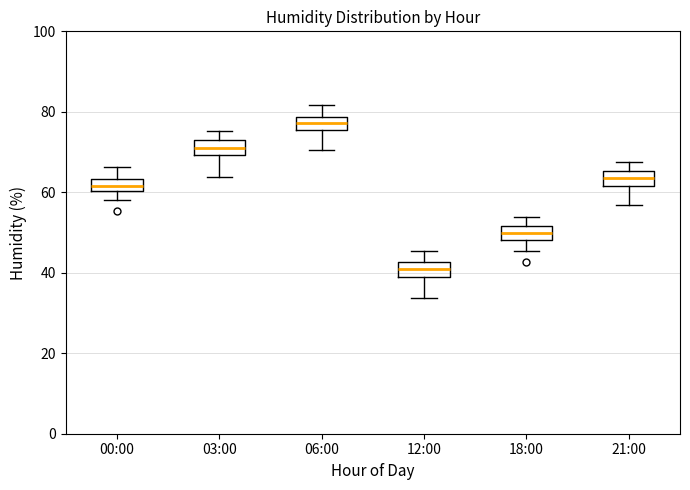

Reading left to right, read every box against the y-axis: the position of its median line, the range the box covers, and the ends of its whiskers. The values are not printed on the chart, so give them approximately, as read against the axis.

00:00: median 62, box 60 to 64, whiskers 58 to 66
03:00: median 72, box 70 to 74, whiskers 64 to 76
06:00: median 78 (inside the box), box 76 to 78, whiskers 70 to 82
12:00: median 40, box 38 to 42, whiskers 34 to 46
18:00: median 50, box 48 to 52, whiskers 46 to 54
21:00: median 64, box 62 to 66, whiskers 56 to 68